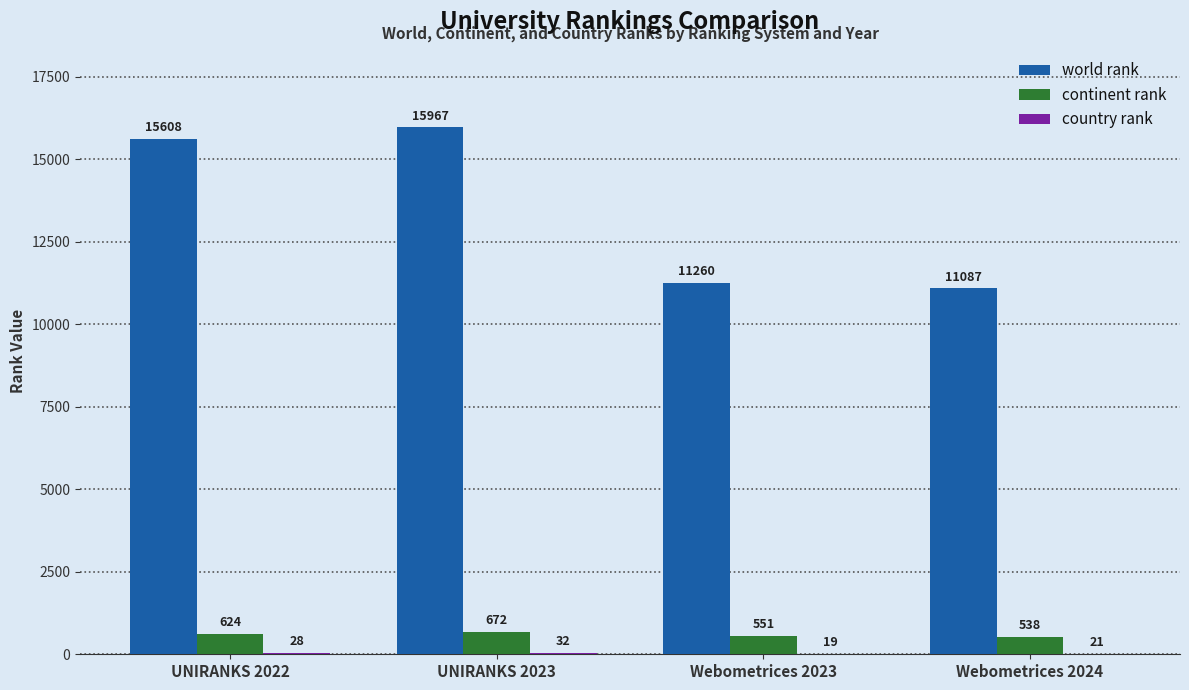

The value of continent rank at UNIRANKS 2022 is 624. True or false?

True